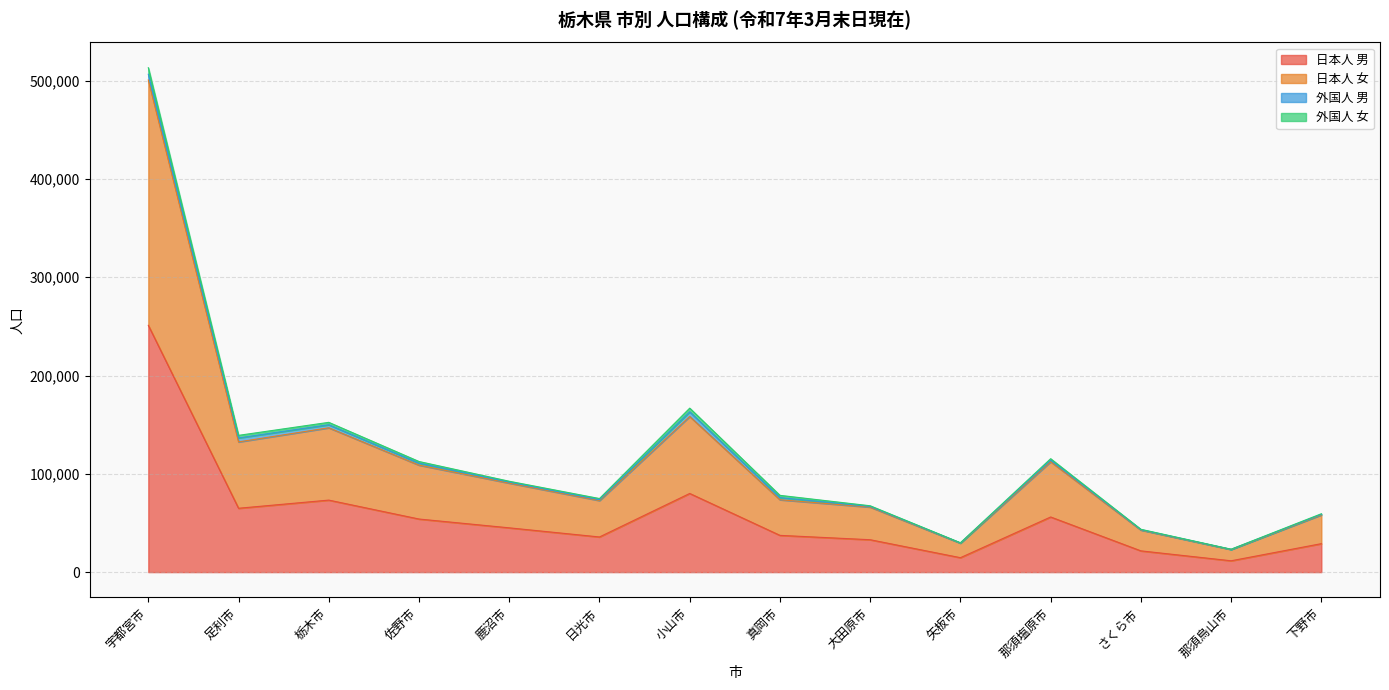

What position from the left is 宇都宮市?

1